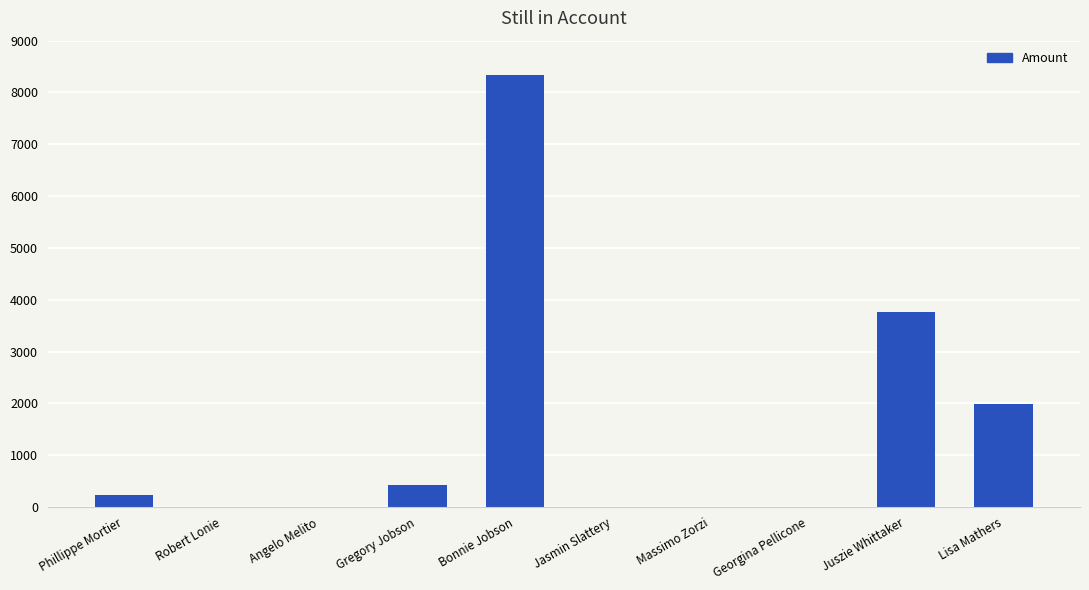

True or false: the data shows 0.6 at Jasmin Slattery.

True